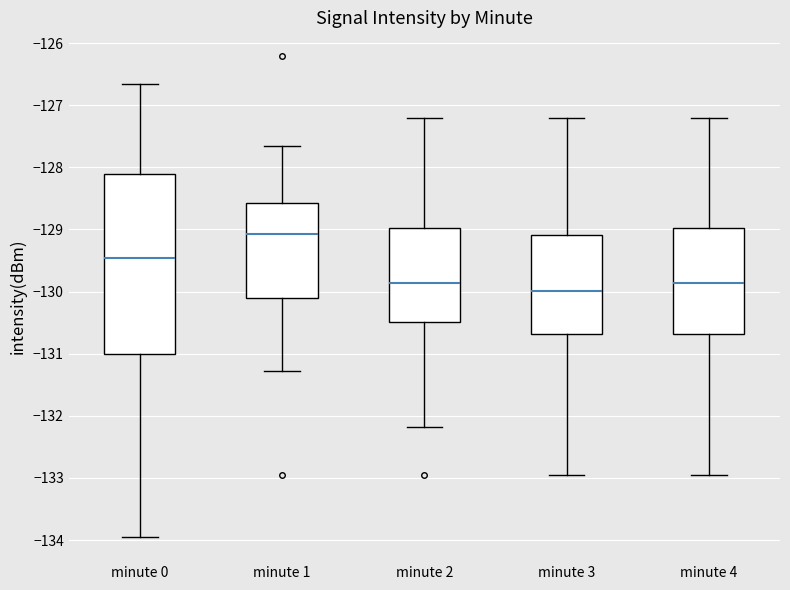

Which box is the tallest, from its lower edge to its upper edge?

minute 0